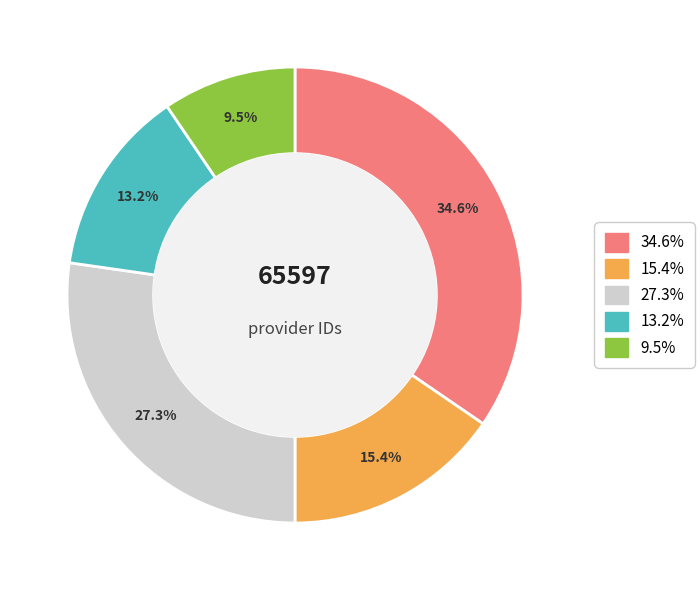

Is there any slice that represents more than half of the pie?

No